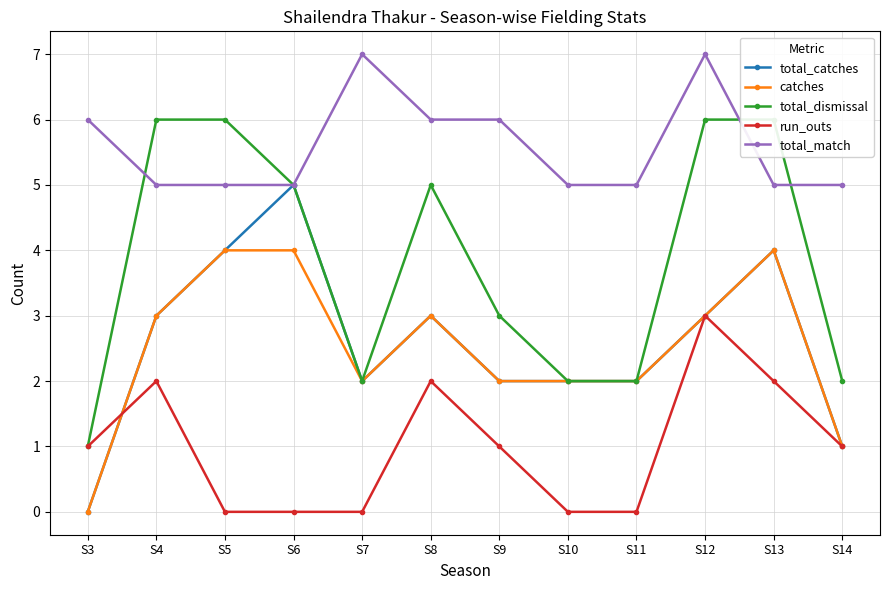

How many lines are shown in the chart?

5